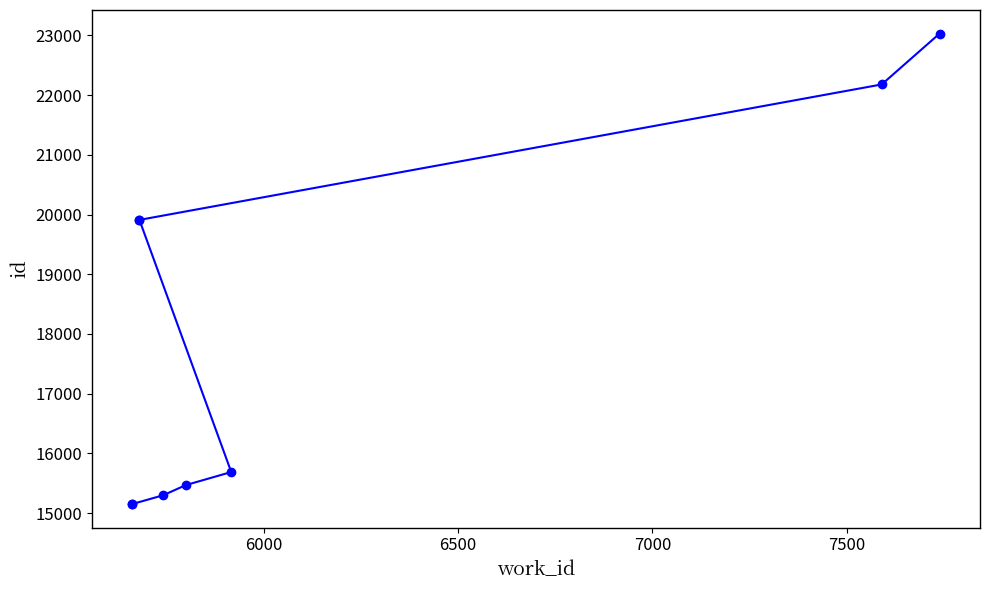

True or false: the data shows 27705 at 7000.

False